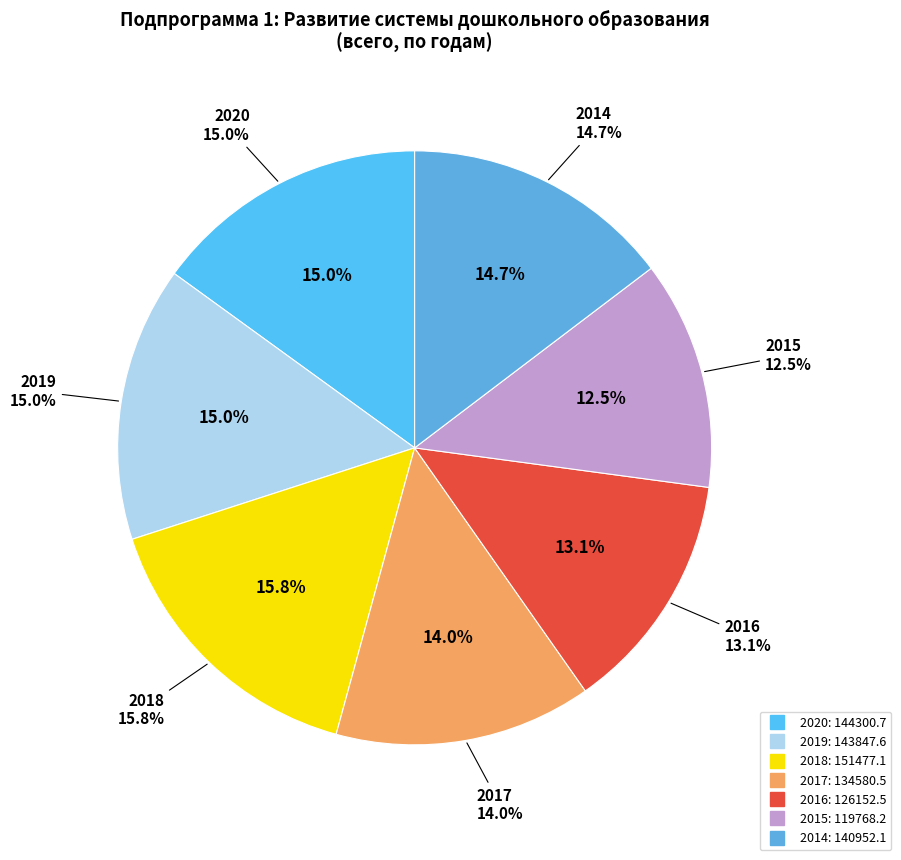

Is there any slice that represents more than half of the pie?

No